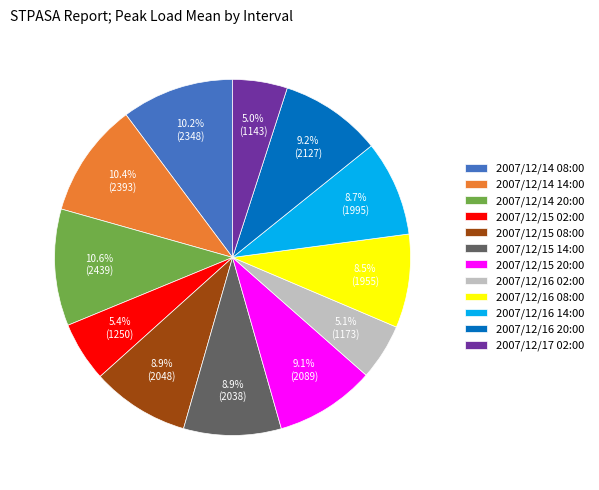

Count the number of slices in the pie.

12